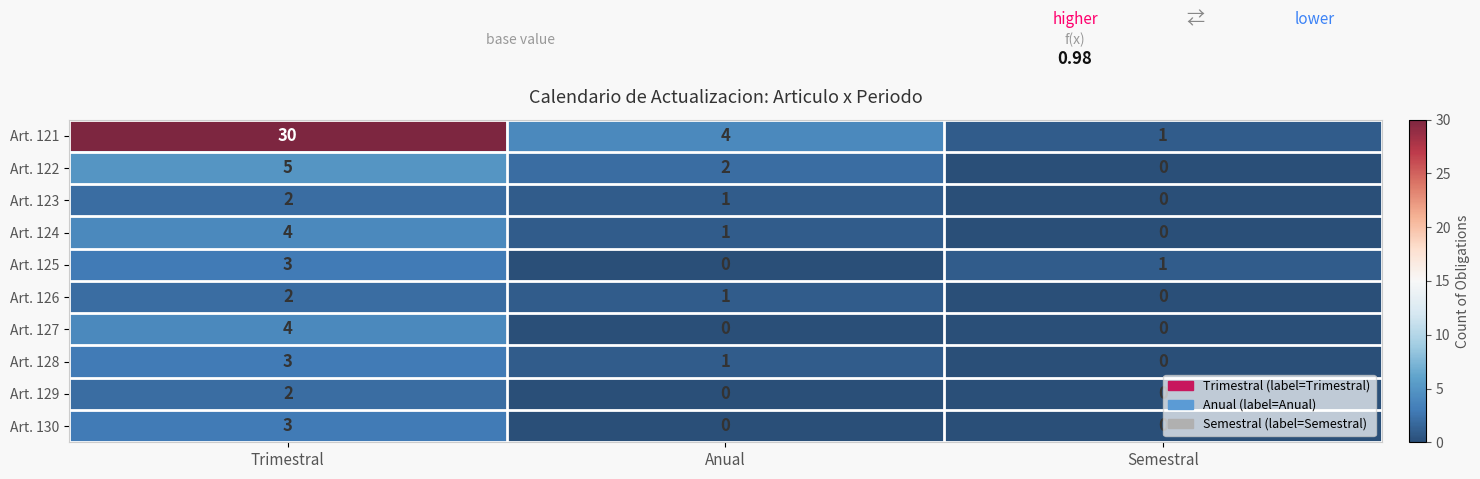

What is the sum of the Art. 128 values at Semestral and Trimestral?

3